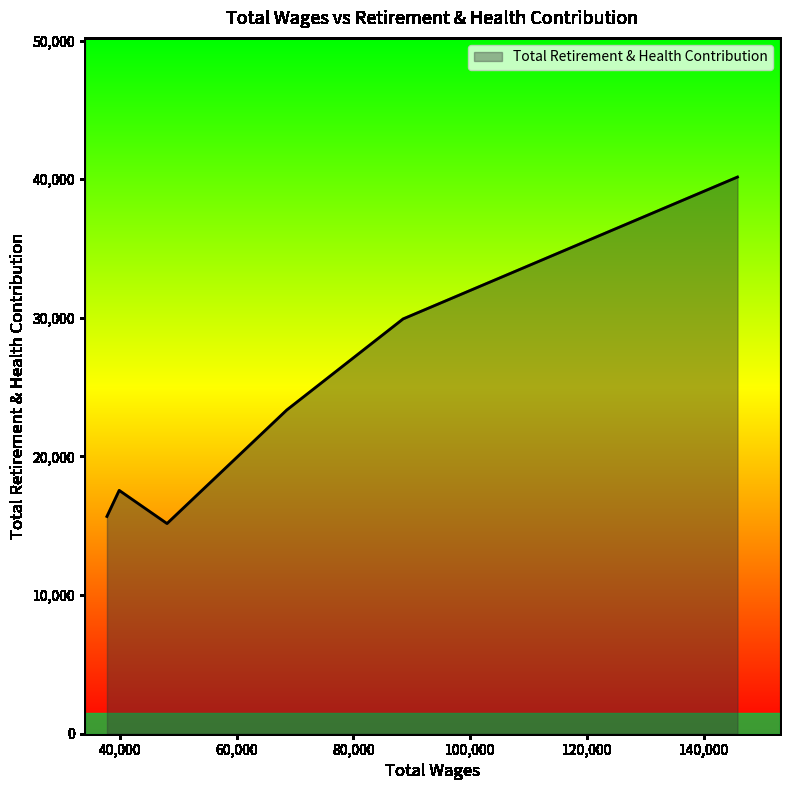

What is the average value?

23636